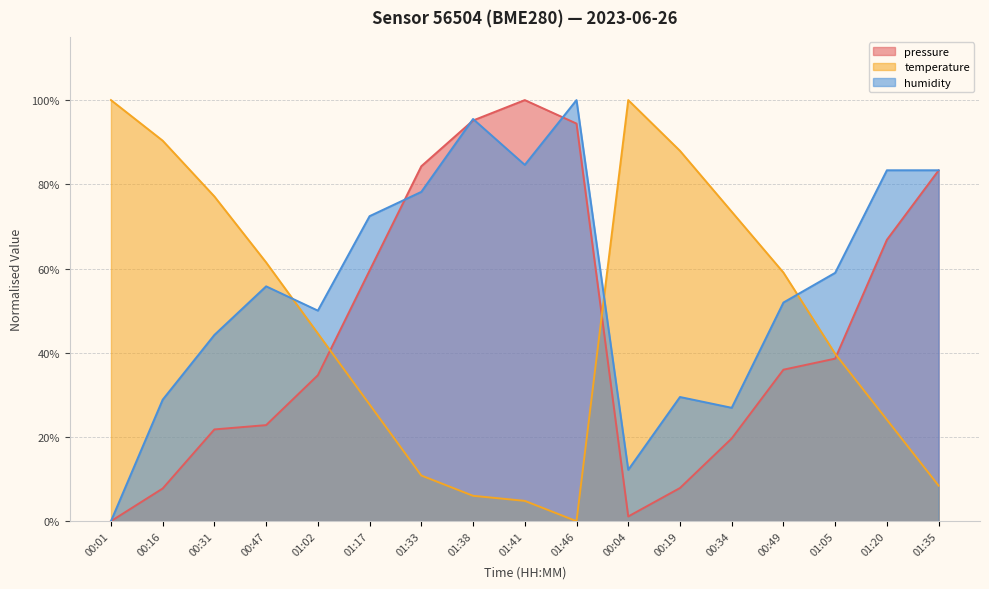

At how many categories does at least one series exceed 0?

17